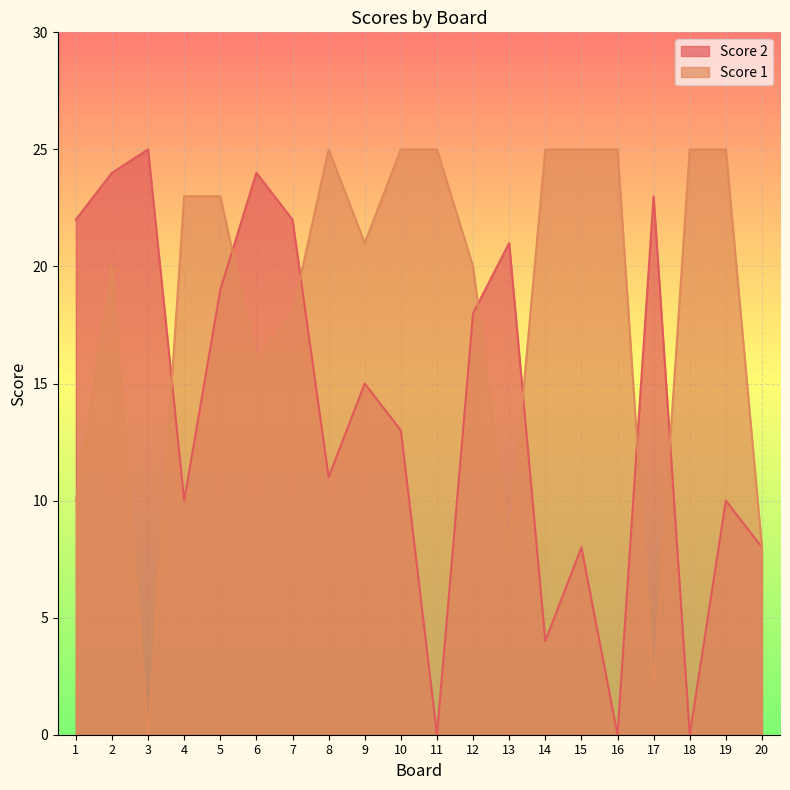

Reading left to right, transcribe all the data shown in this chart.

Score 2: 1=22	2=24	3=25	4=10	5=19	6=24	7=22	8=11	9=15	10=13	11=0	12=18	13=21	14=4	15=8	16=0	17=23	18=0	19=10	20=8
Score 1: 1=10	2=20	3=0	4=23	5=23	6=16	7=18	8=25	9=21	10=25	11=25	12=20	13=8	14=25	15=25	16=25	17=2	18=25	19=25	20=8